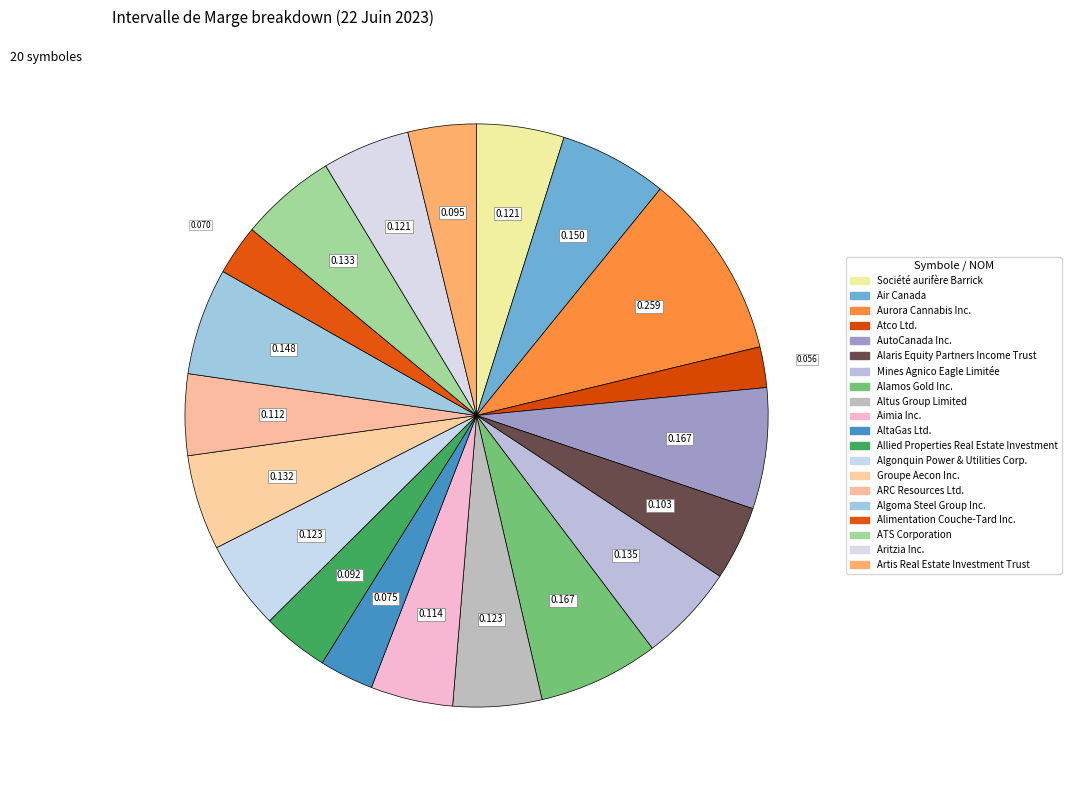

Is Alamos Gold Inc. the majority of the pie?

No